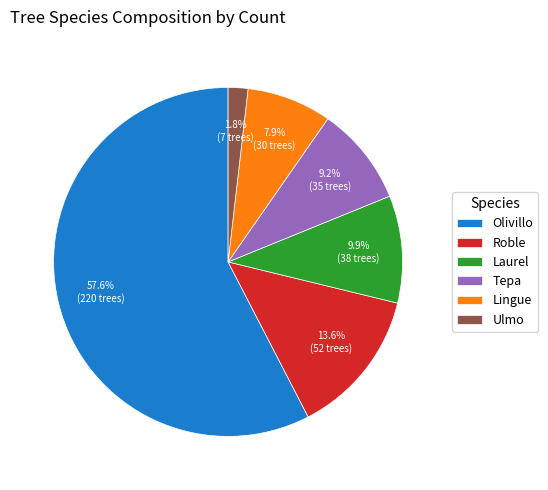

What percentage is NOT represented by Olivillo?

42.4%